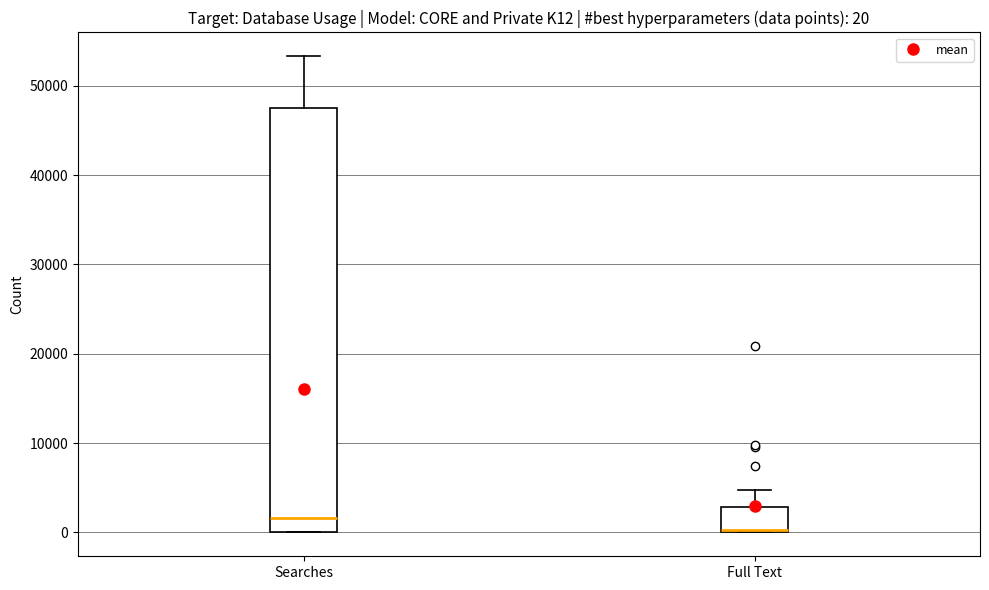

Which box is the tallest, from its lower edge to its upper edge?

Searches